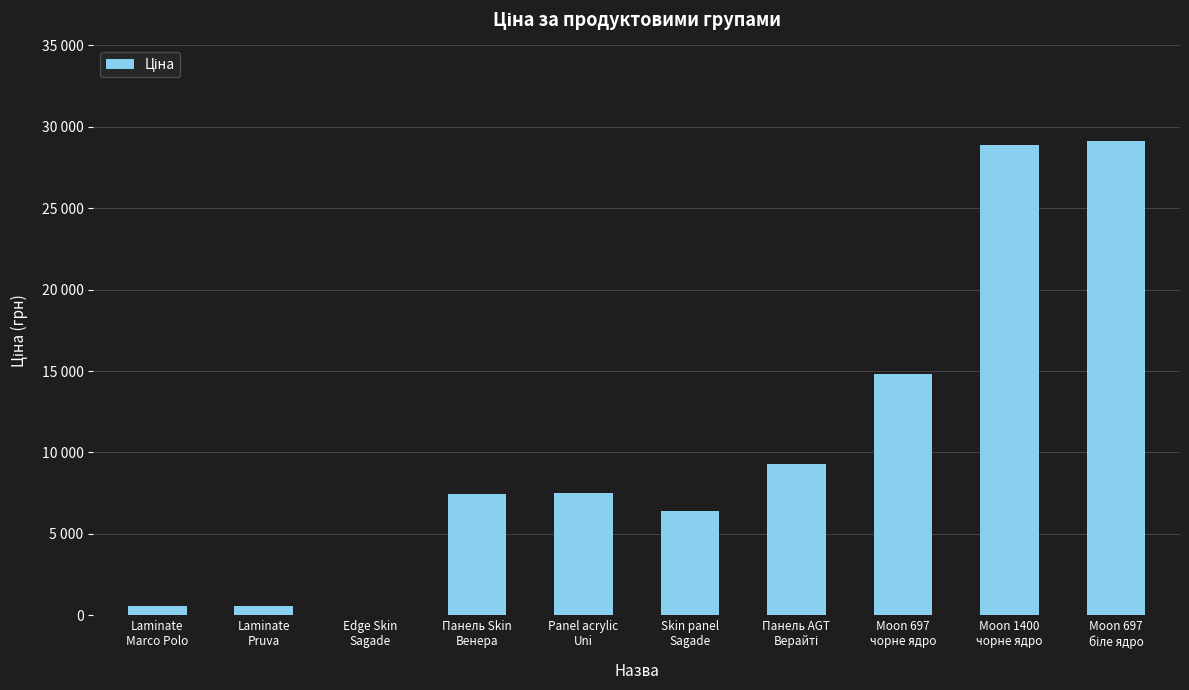

Reading left to right, list all the values displayed in this chart.

578.1	552.7	31.3	7444.6	7539.3	6437.4	9290.5	14817.6	28901.7	29152.3